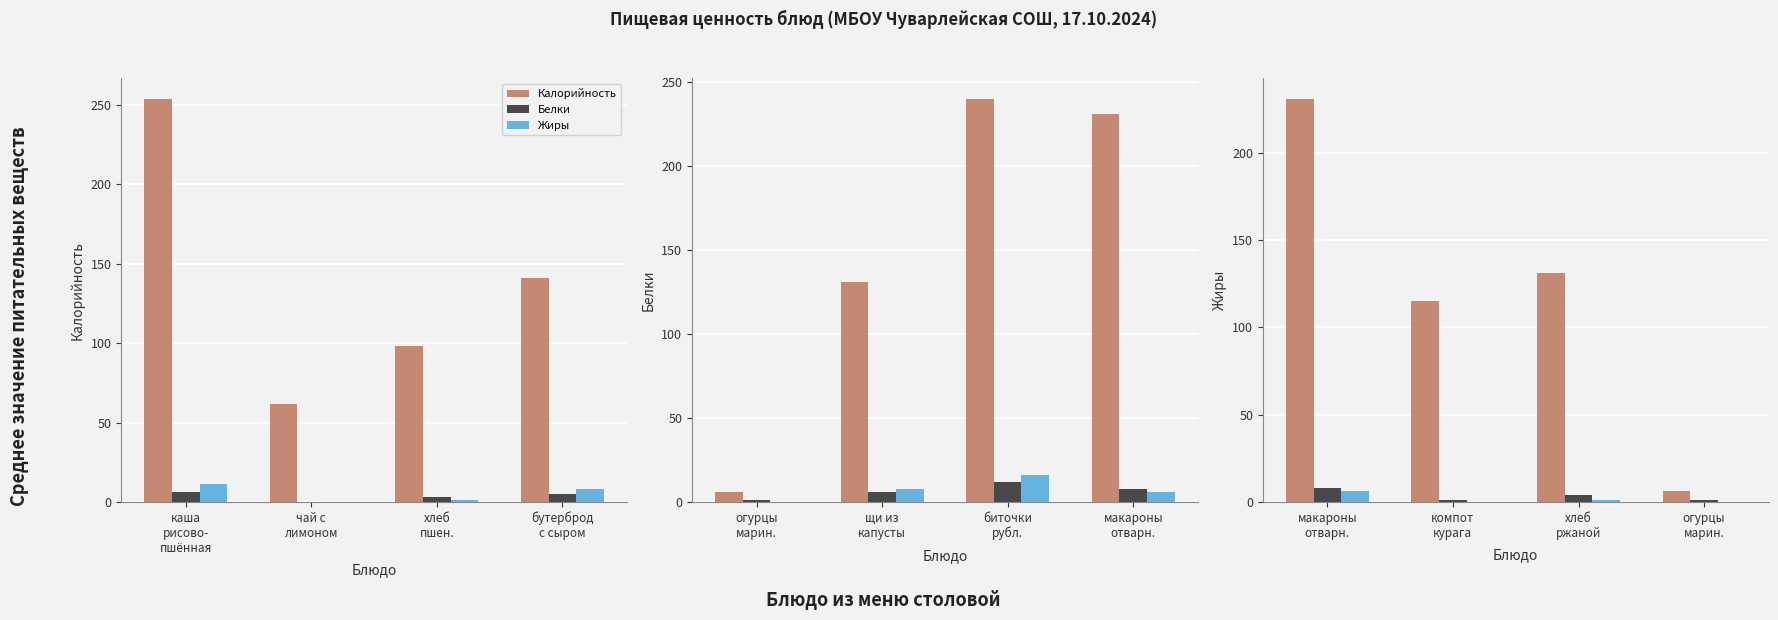

The value of Жиры at макароны отварн. is 1. True or false?

False